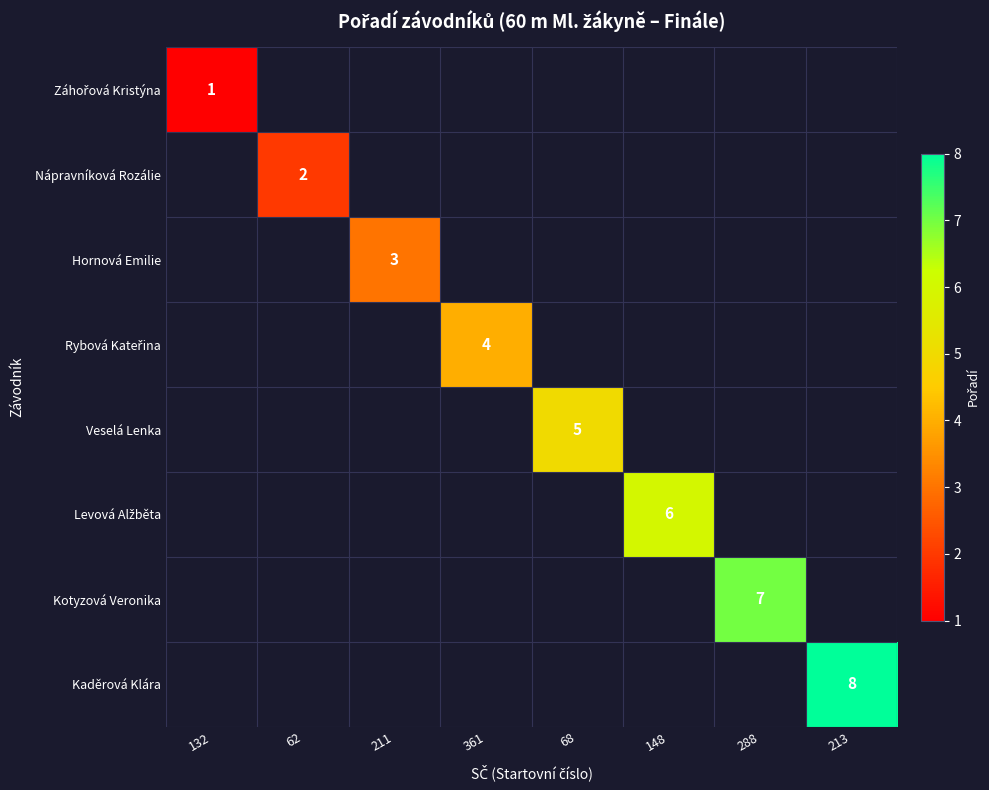

True or false: Kotyzová Veronika has a value of 7 at 288.

True